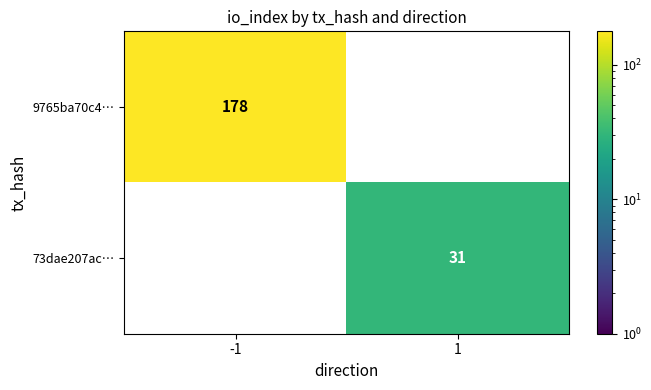

How many data points in 9765ba70c4… are less than 178?

1